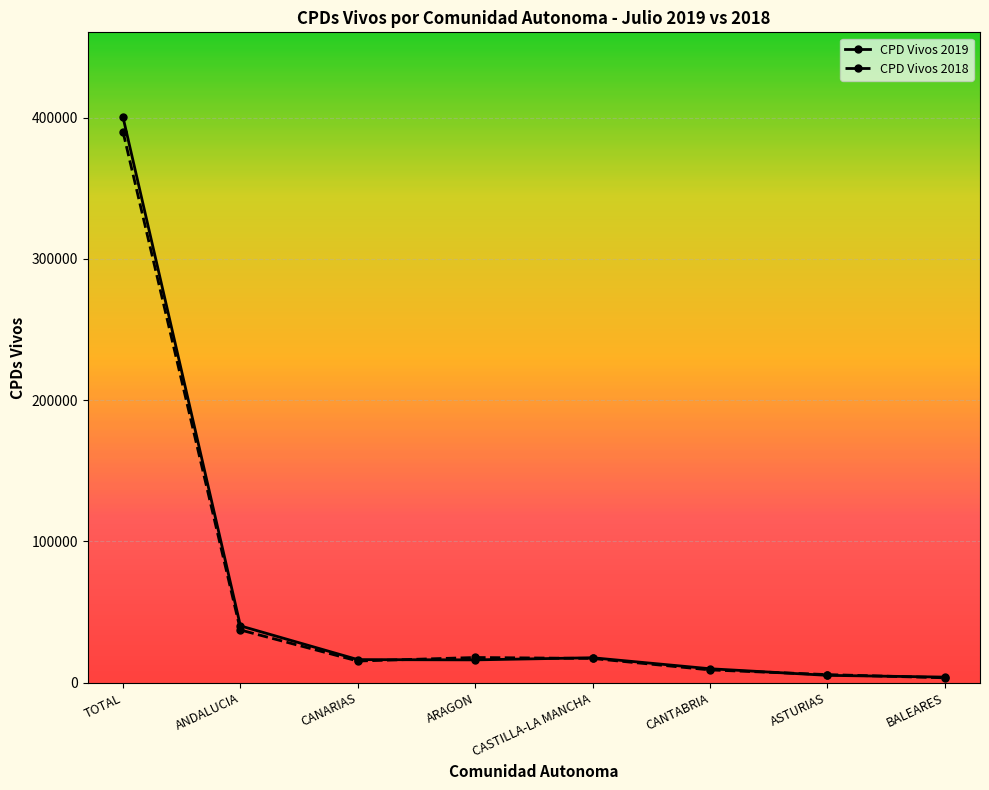

What is the smallest value displayed?

3500